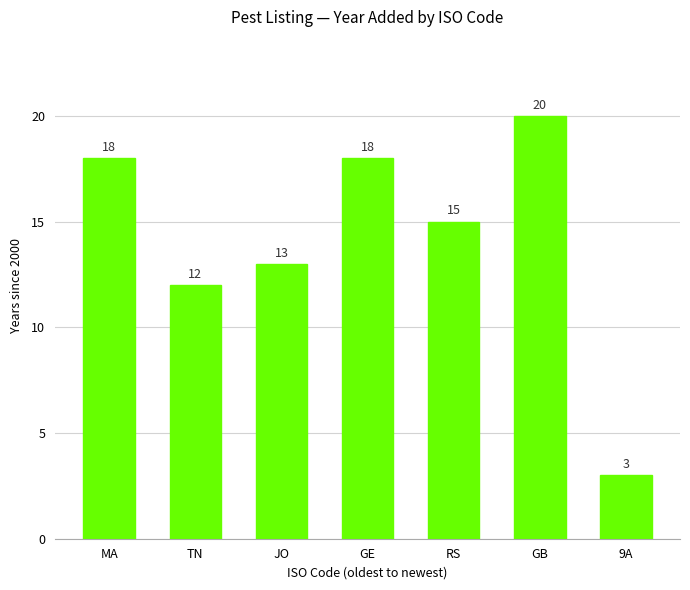

What is the change in value from JO to RS?

+2